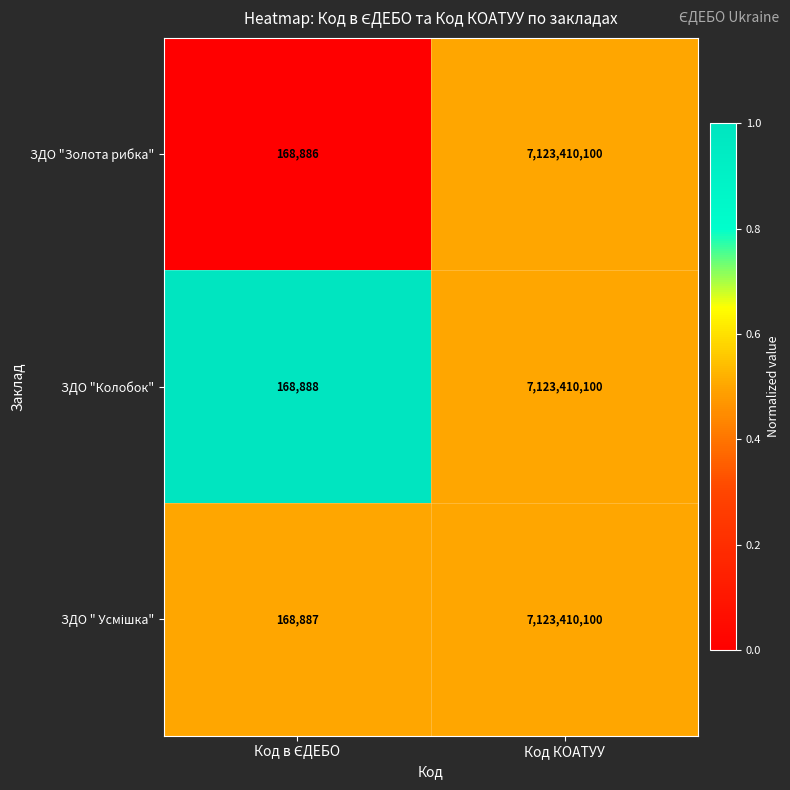

Which series has the largest range (max minus min)?

ЗДО "Золота рибка"